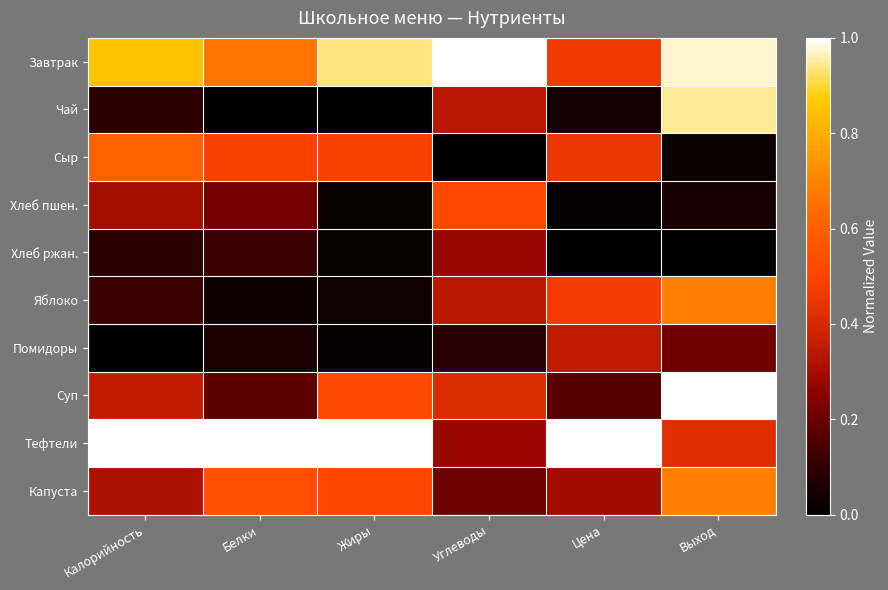

Which series has the largest total across all categories?

Завтрак